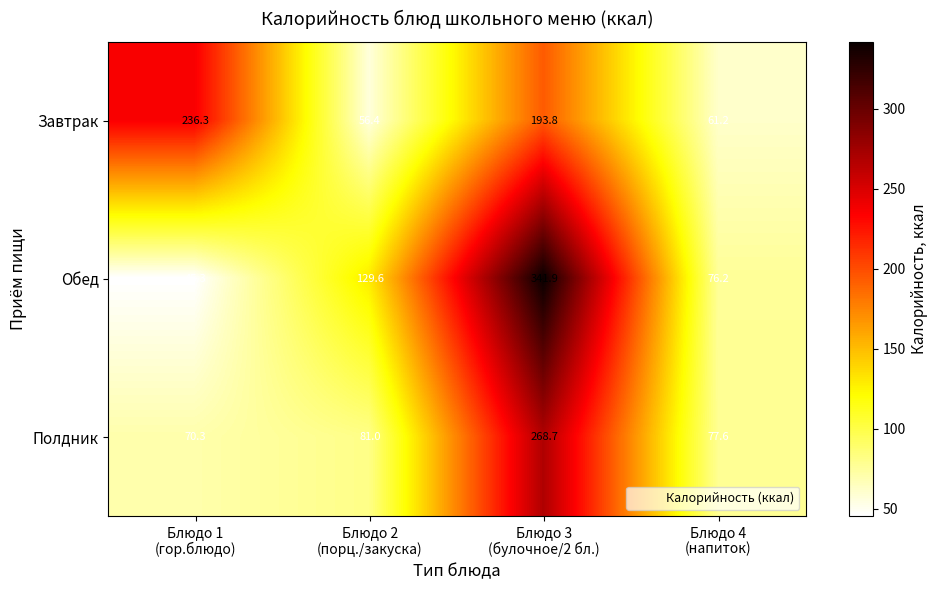

Which category has the highest value across all series?

Блюдо 3
(булочное/2 бл.)